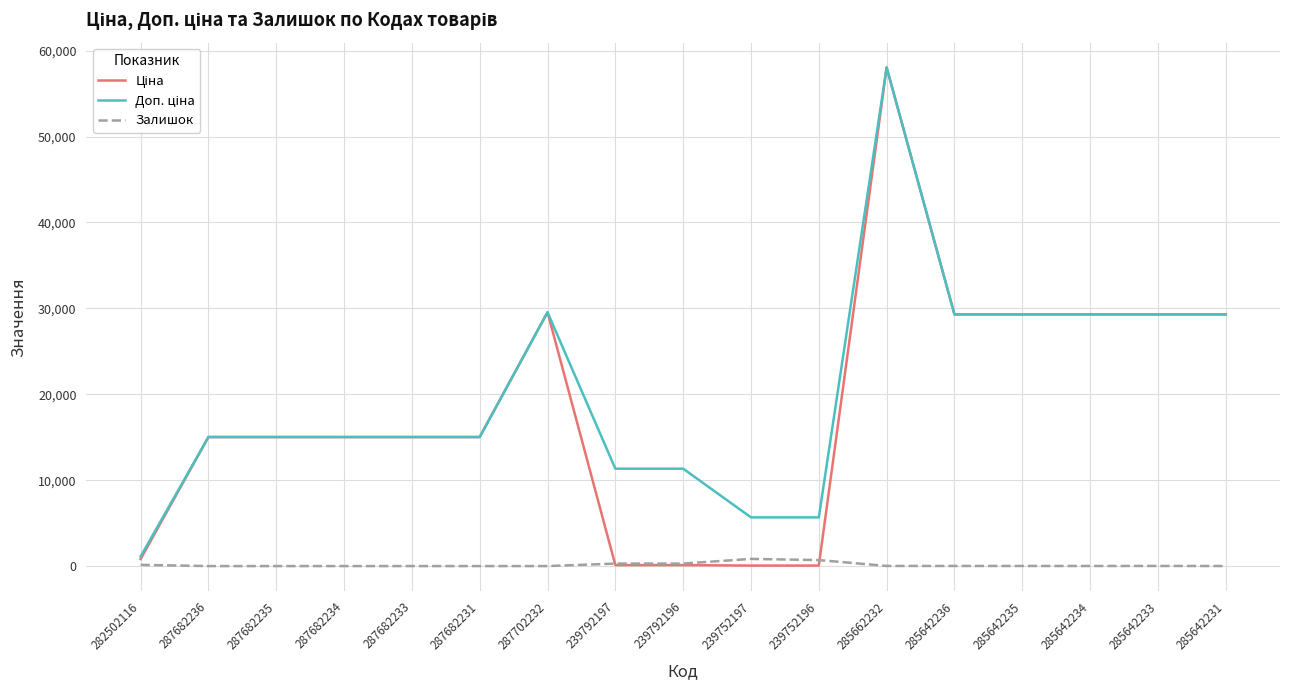

What is the maximum value shown in the chart?

58037.0